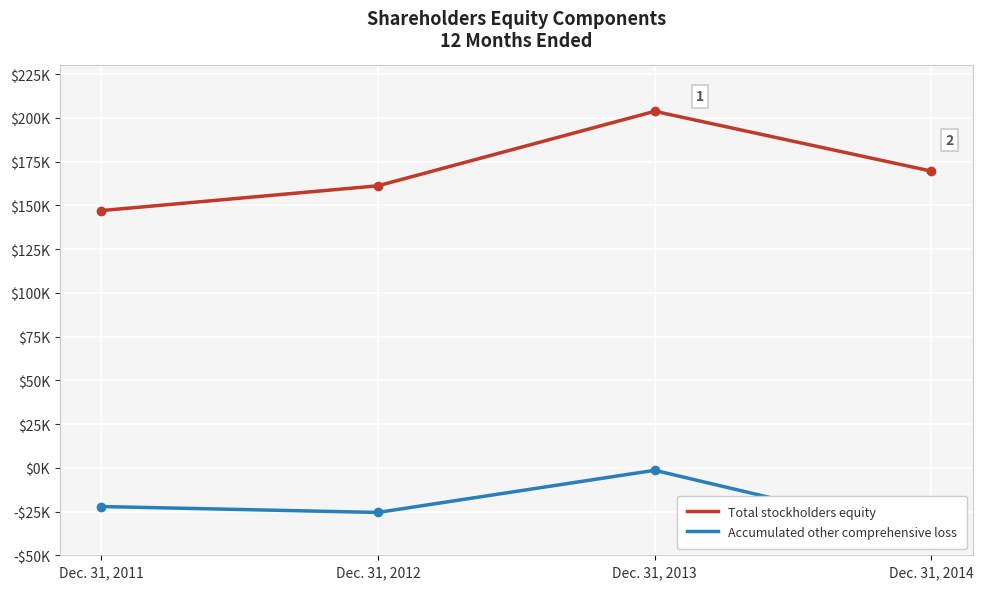

What is the greatest value displayed?

203788